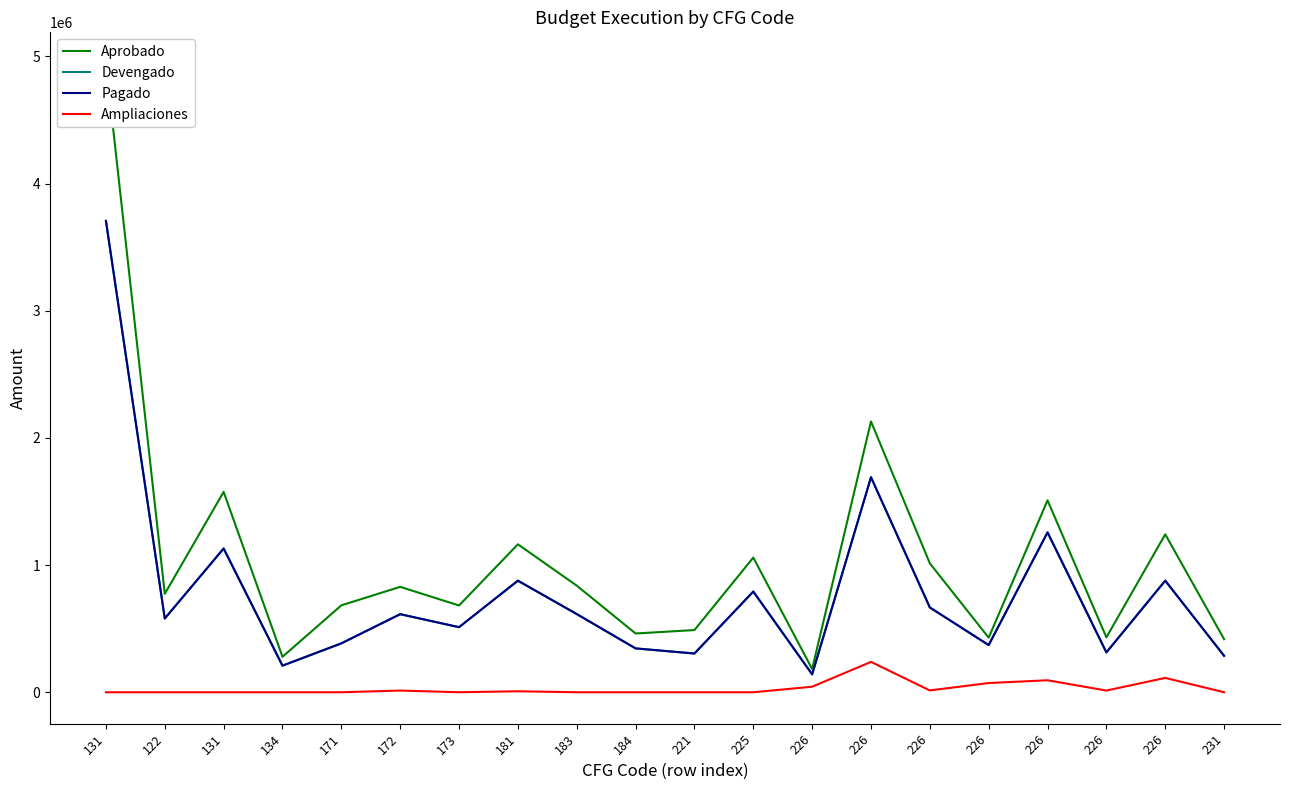

Count the number of categories in the chart.

20